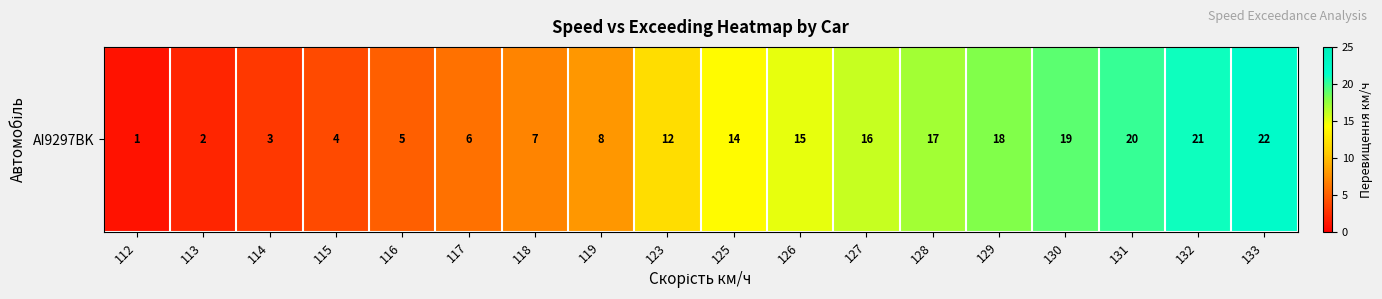

True or false: the data shows 4 at 114.

False